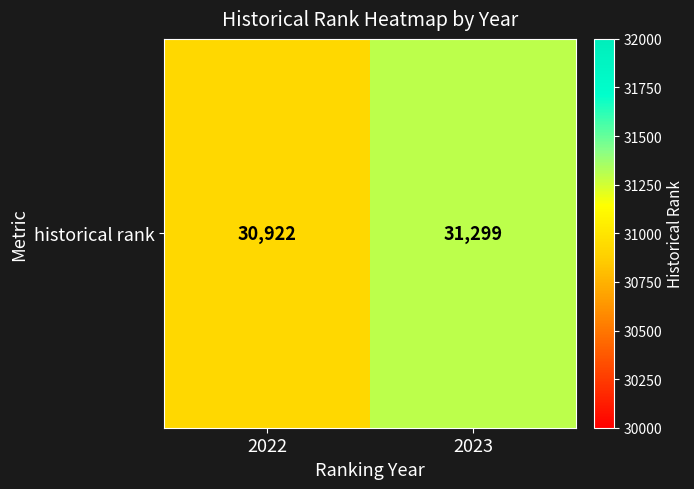

What is the maximum value shown in the chart?

31299